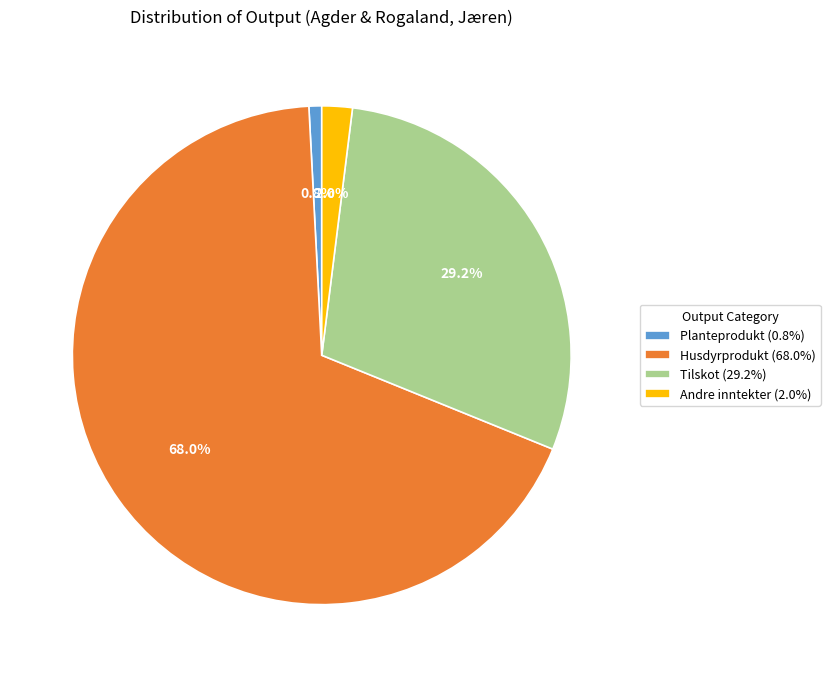

What is the smallest slice in the pie chart?

Planteprodukt